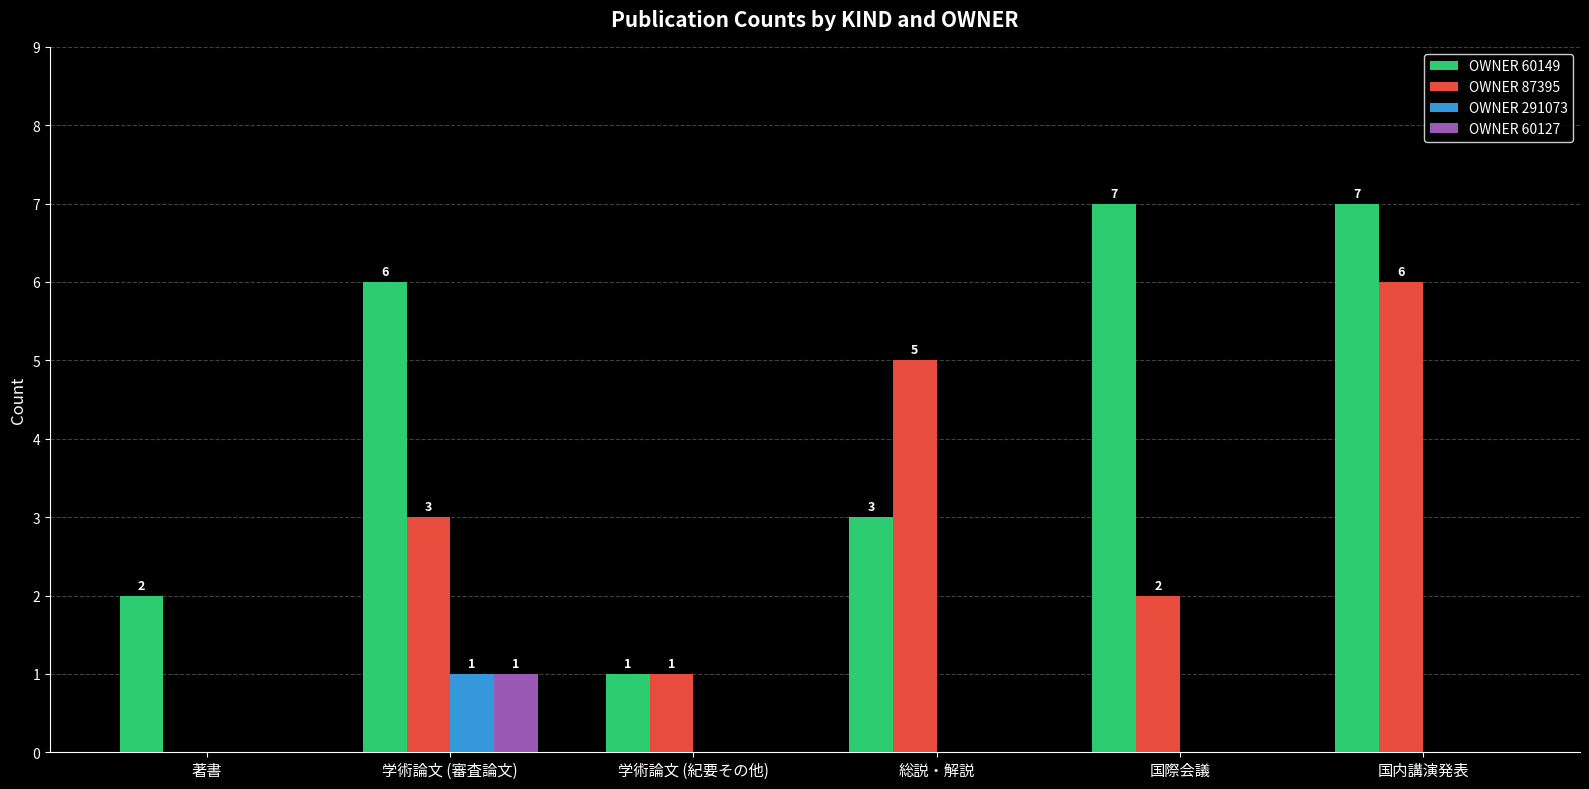

Reading left to right, transcribe all the data shown in this chart.

OWNER 60149: 著書=2	学術論文 (審査論文)=6	学術論文 (紀要その他)=1	総説・解説=3	国際会議=7	国内講演発表=7
OWNER 87395: 著書=0	学術論文 (審査論文)=3	学術論文 (紀要その他)=1	総説・解説=5	国際会議=2	国内講演発表=6
OWNER 291073: 著書=0	学術論文 (審査論文)=1	学術論文 (紀要その他)=0	総説・解説=0	国際会議=0	国内講演発表=0
OWNER 60127: 著書=0	学術論文 (審査論文)=1	学術論文 (紀要その他)=0	総説・解説=0	国際会議=0	国内講演発表=0